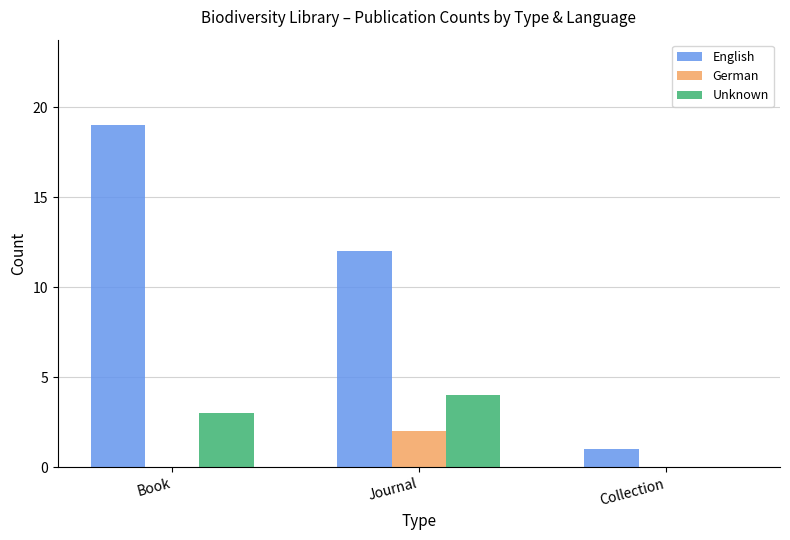

The value of Unknown at Book is 3. True or false?

True